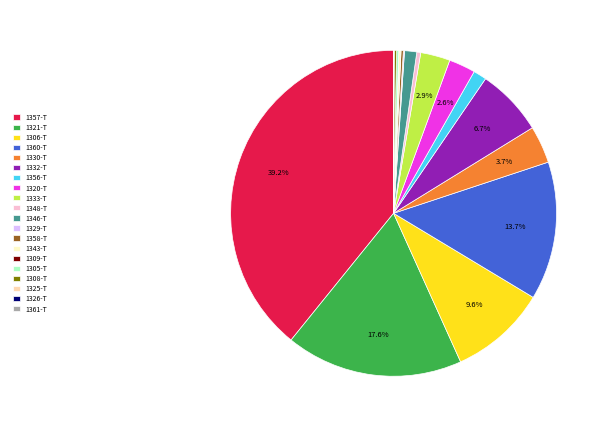

Which category has the biggest portion of the pie?

1357-T